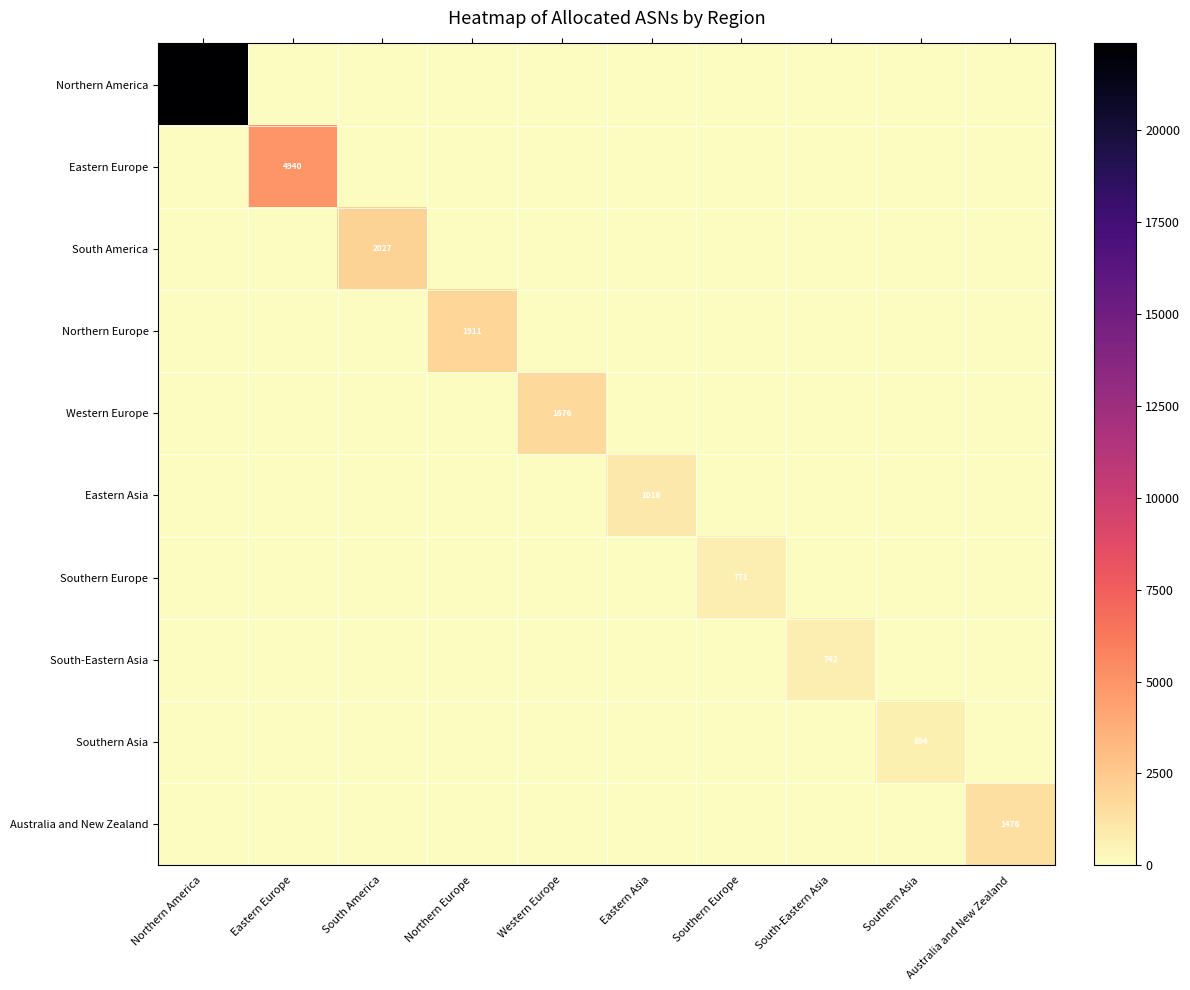

The Australia and New Zealand series shows 1476 at Australia and New Zealand. True or false?

True